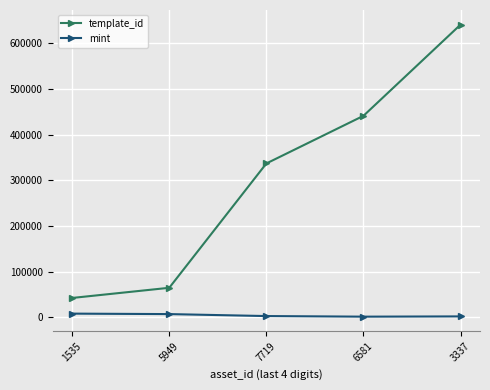

How many series are shown in this chart?

2